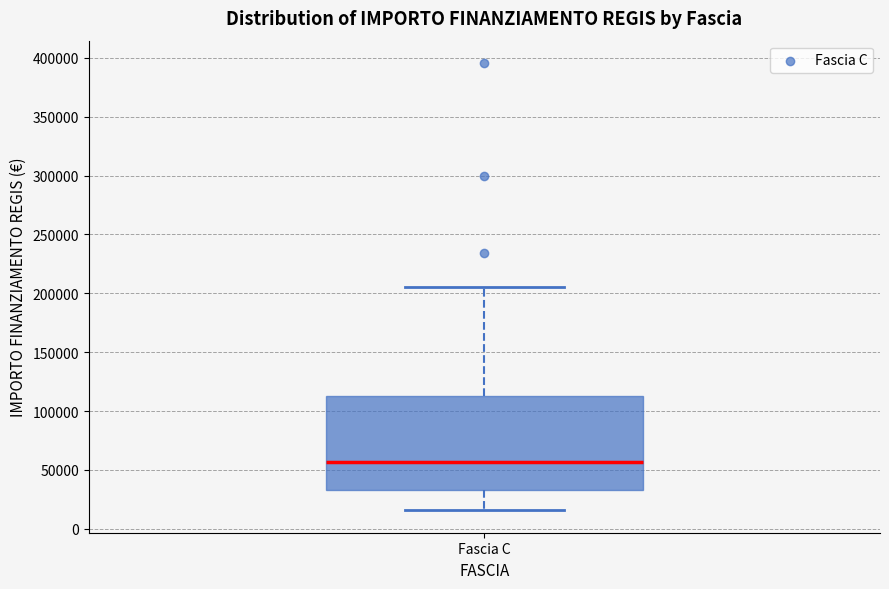

Read this box plot against the y-axis: the position of the median line, the range covered by the box, and the ends of both whiskers. The values are not printed on the chart, so give them approximately, as read against the axis.

median 55000, box 35000 to 115000, whiskers 15000 to 205000